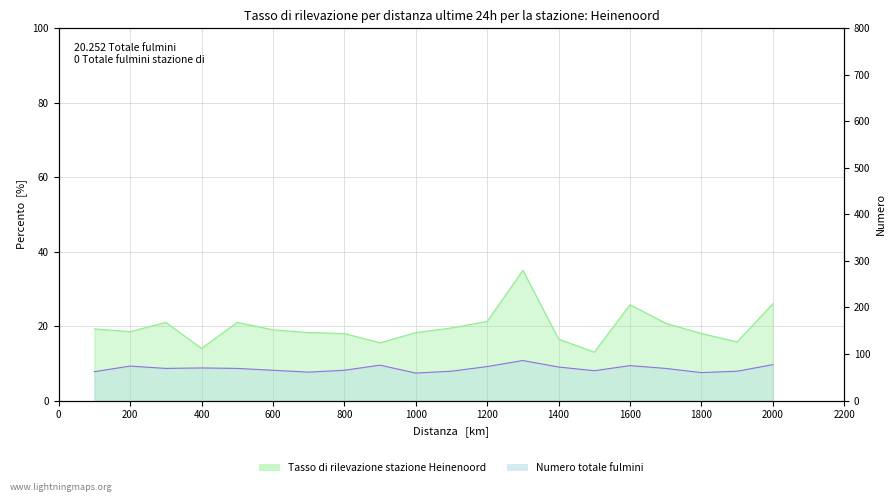

Between 13 and 18, which series saw the biggest shift?

Numero totale fulmini